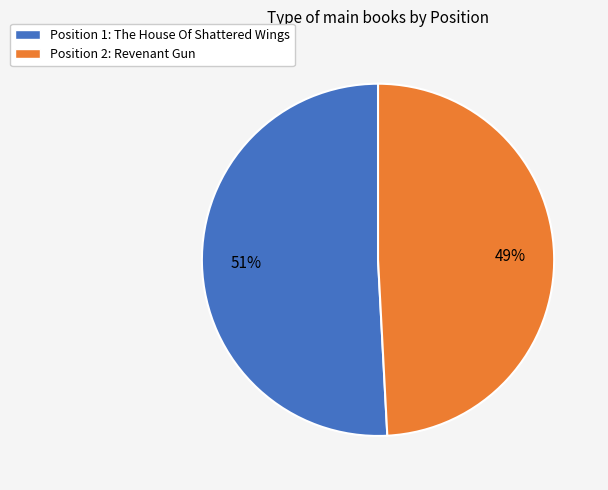

How many slices are in this pie chart?

2